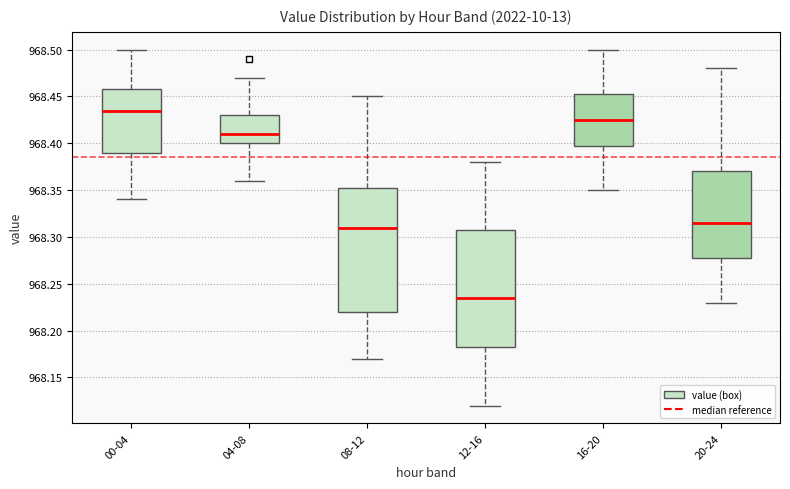

Reading left to right, transcribe this box plot: for each box, give where its median line is, the range the box spans, and where its two whiskers end, as read against the y-axis. The values are not printed on the chart, so give them approximately, as read against the axis.

00-04: median 968.435, box 968.390 to 968.460, whiskers 968.340 to 968.500
04-08: median 968.410, box 968.400 to 968.430, whiskers 968.360 to 968.470
08-12: median 968.310, box 968.220 to 968.355, whiskers 968.170 to 968.450
12-16: median 968.235, box 968.185 to 968.310, whiskers 968.120 to 968.380
16-20: median 968.425, box 968.400 to 968.455, whiskers 968.350 to 968.500
20-24: median 968.315, box 968.280 to 968.370, whiskers 968.230 to 968.480